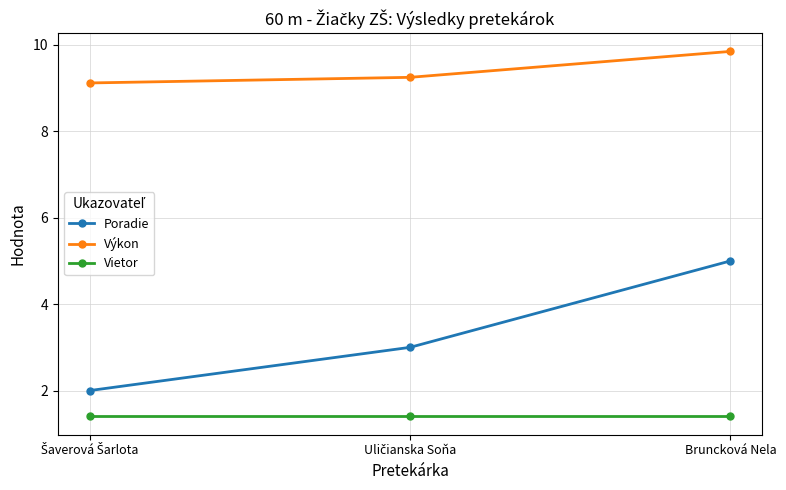

What is the sum of all Vietor values?

4.2